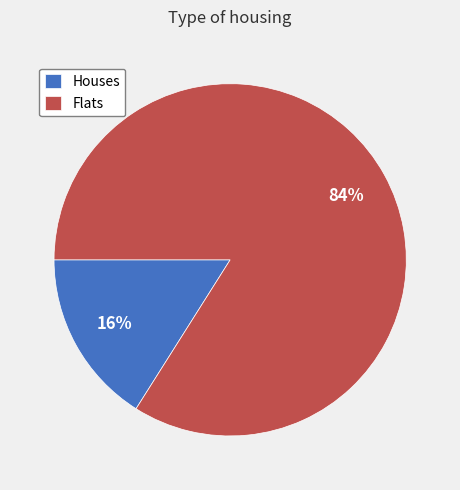

The Houses slice represents 16% of the pie. True or false?

True